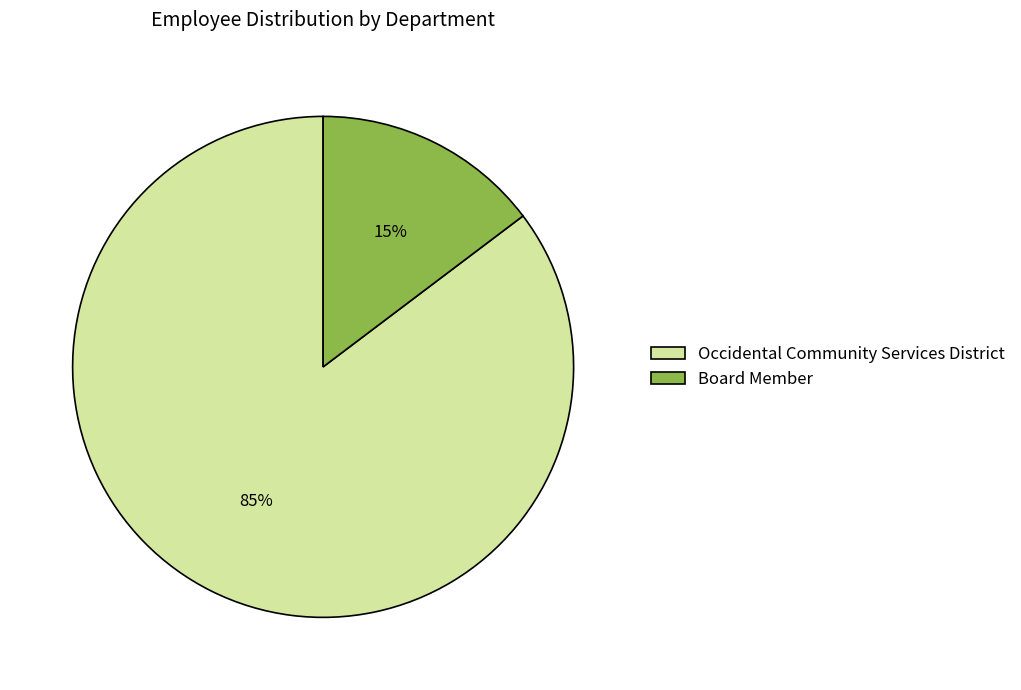

To the nearest percent, what is the combined percentage of Board Member and Occidental Community Services District?

100%